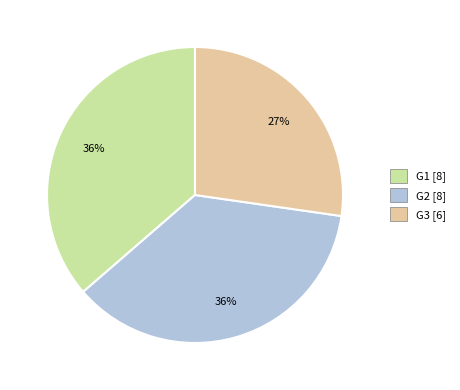

How many segments does this pie chart have?

3